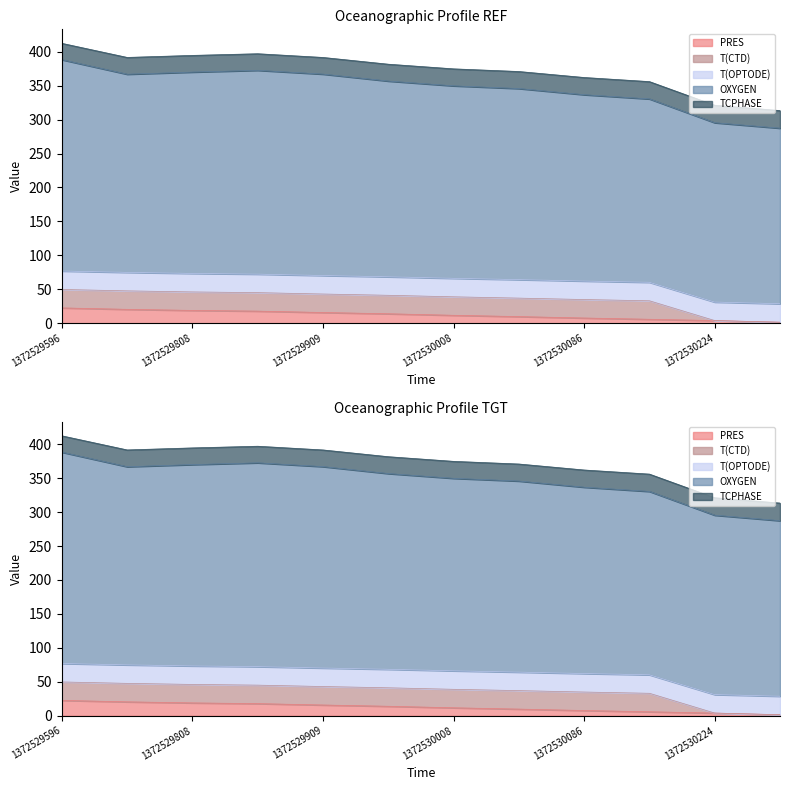

Read the PRES value at 1372529808.

18.9